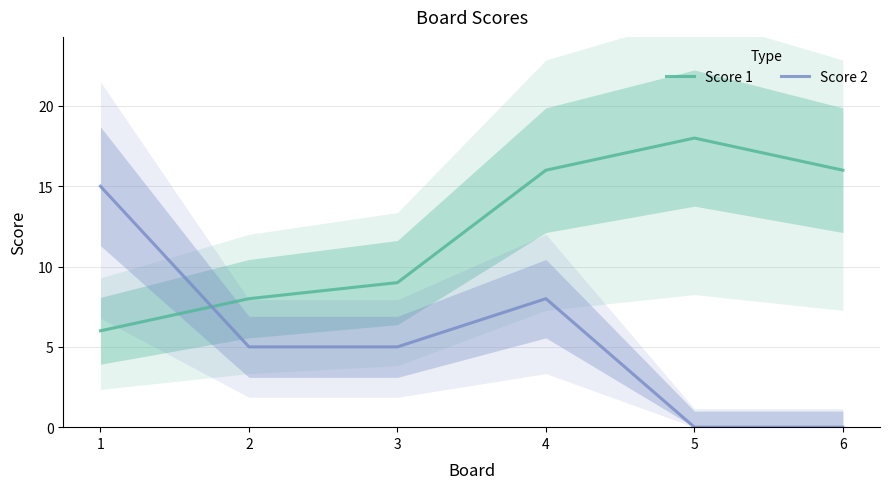

Which has a higher value, 2 or 5?

5